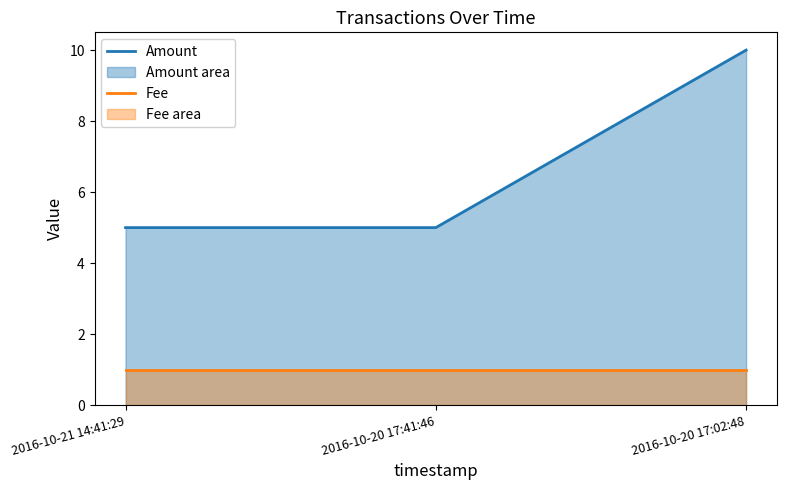

What is the sum of all Fee values?

3